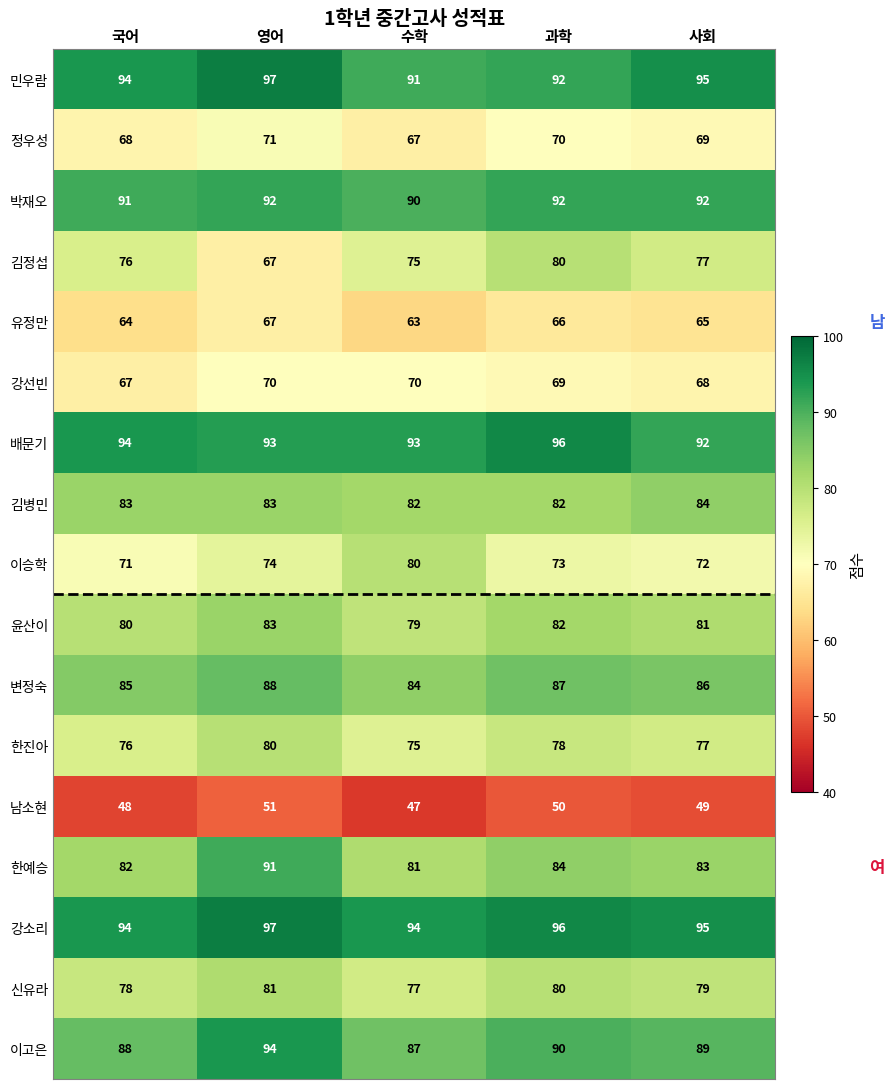

What is the sum of all 김병민 values?

414